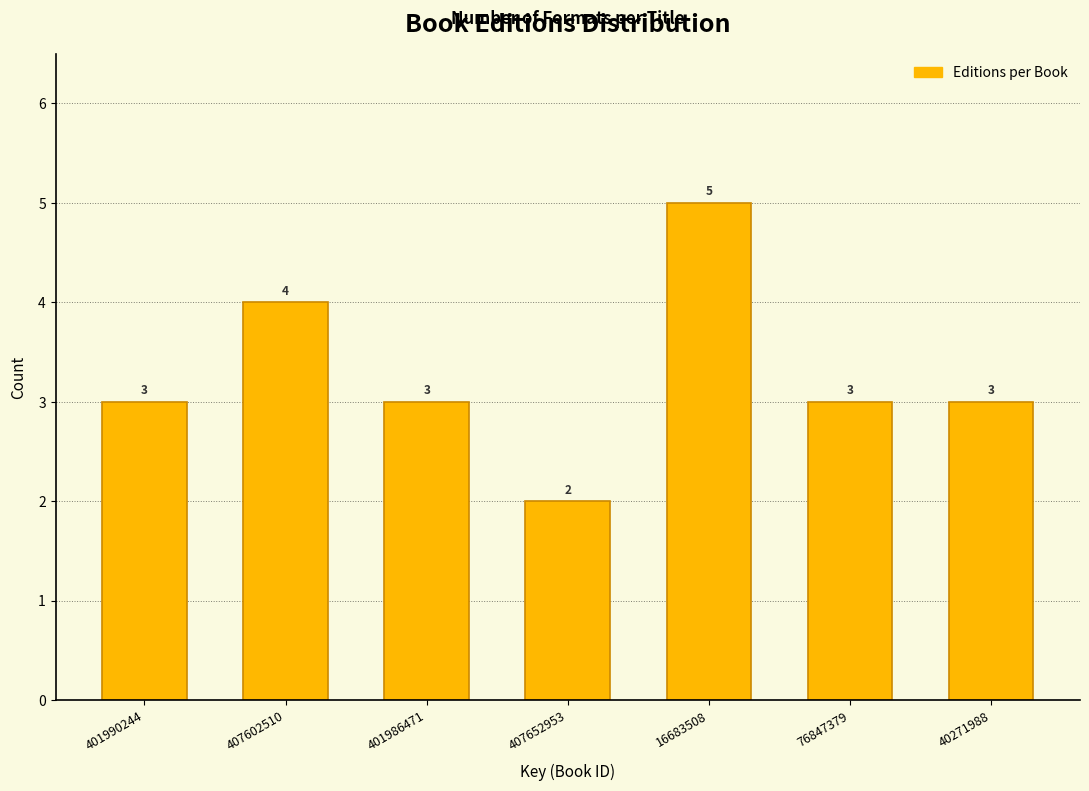

Reading left to right, what are all the values shown in this chart?

401990244=3	407602510=4	401986471=3	407652953=2	16683508=5	76847379=3	40271988=3